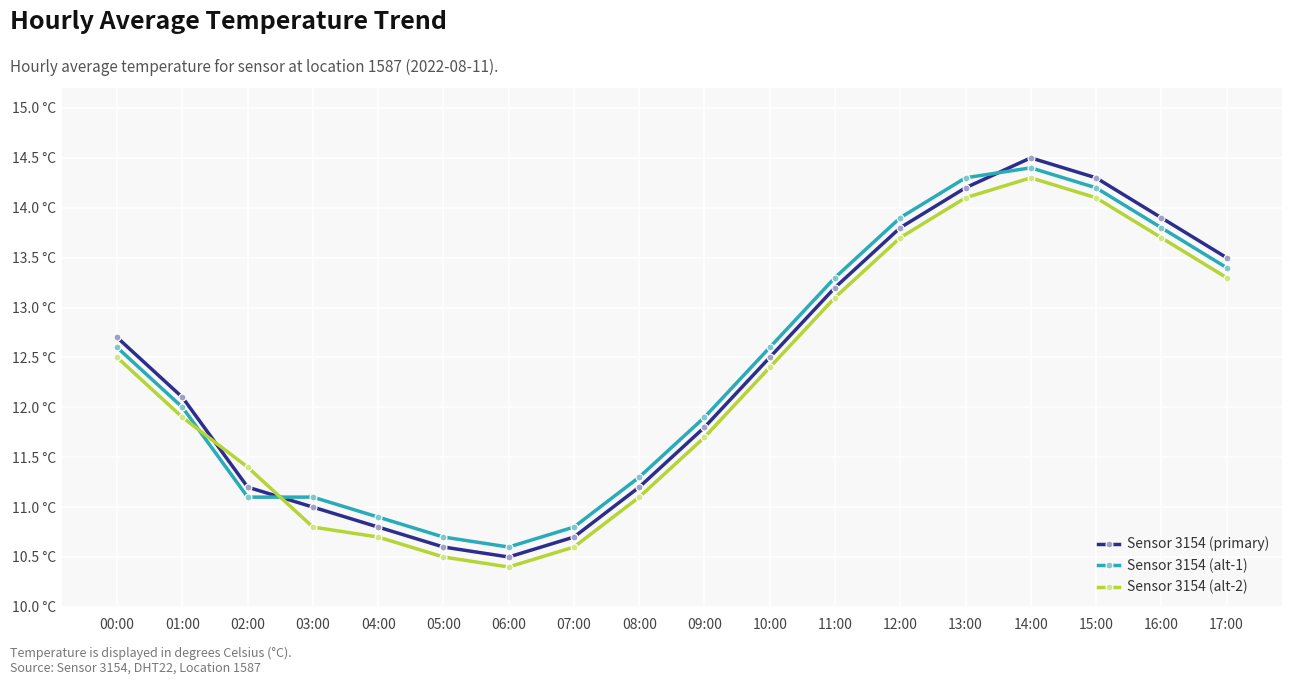

Which series has the largest range (max minus min)?

Sensor 3154 (primary)